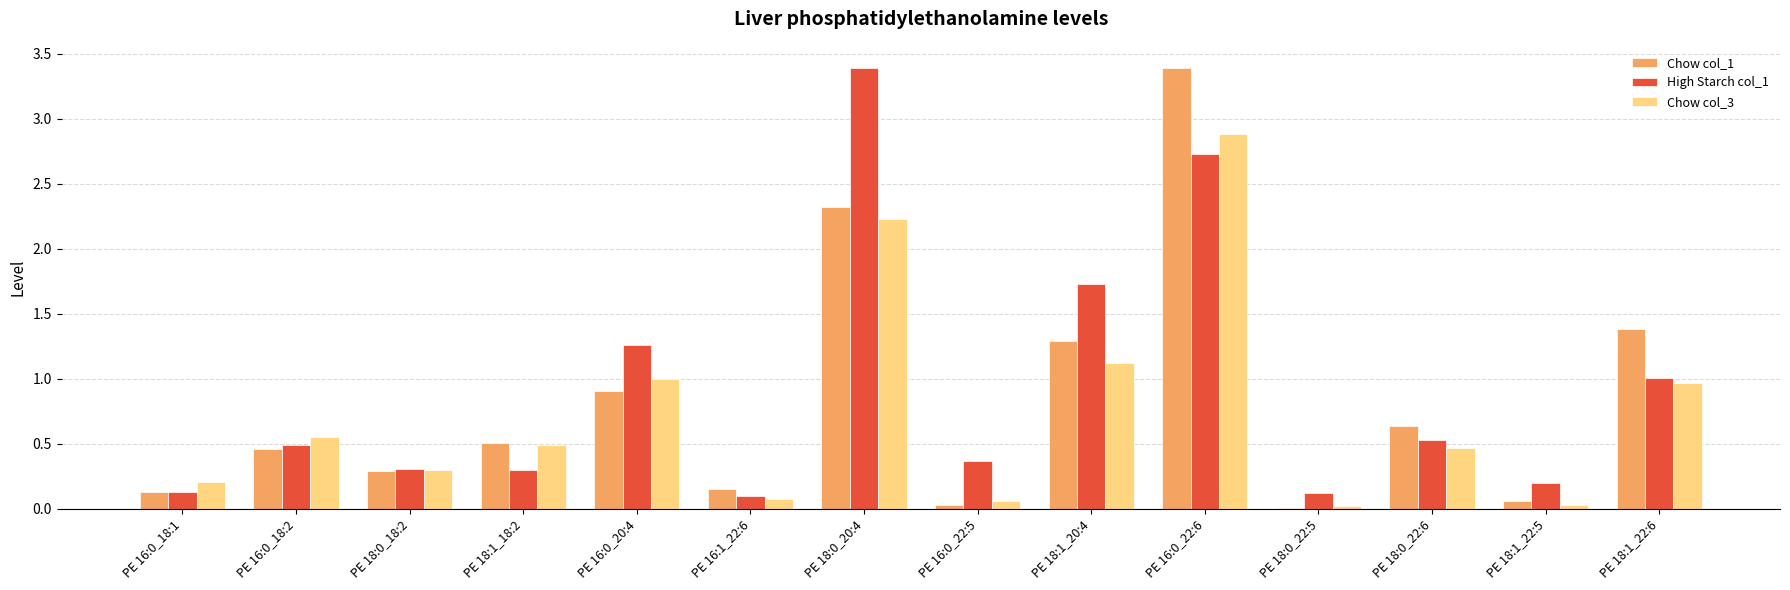

Does the chart contain stacked bars?

No